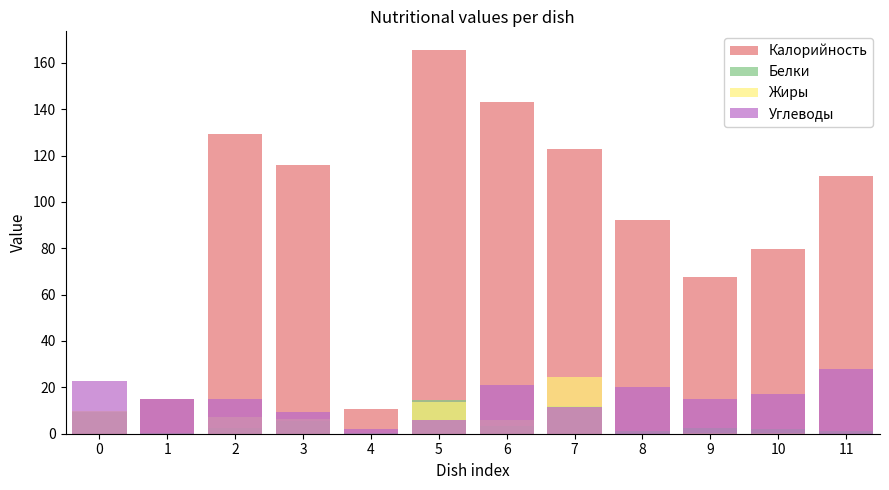

What is the difference between the maximum and minimum values in the Жиры series?

24.6